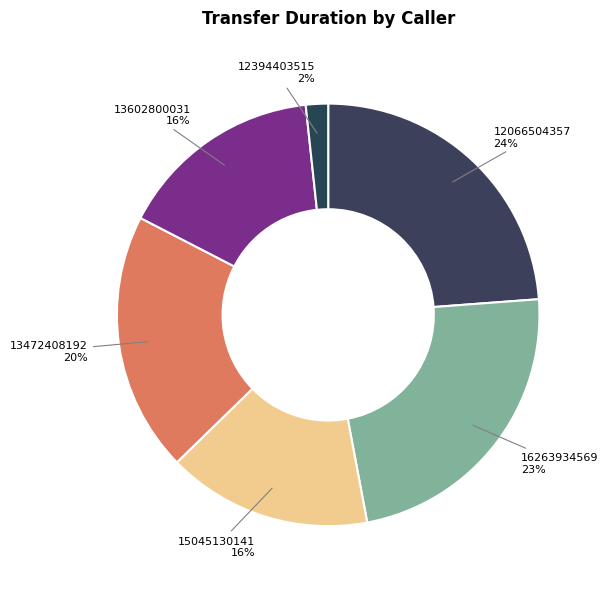

To the nearest percent, what portion does 12394403515 represent?

2%